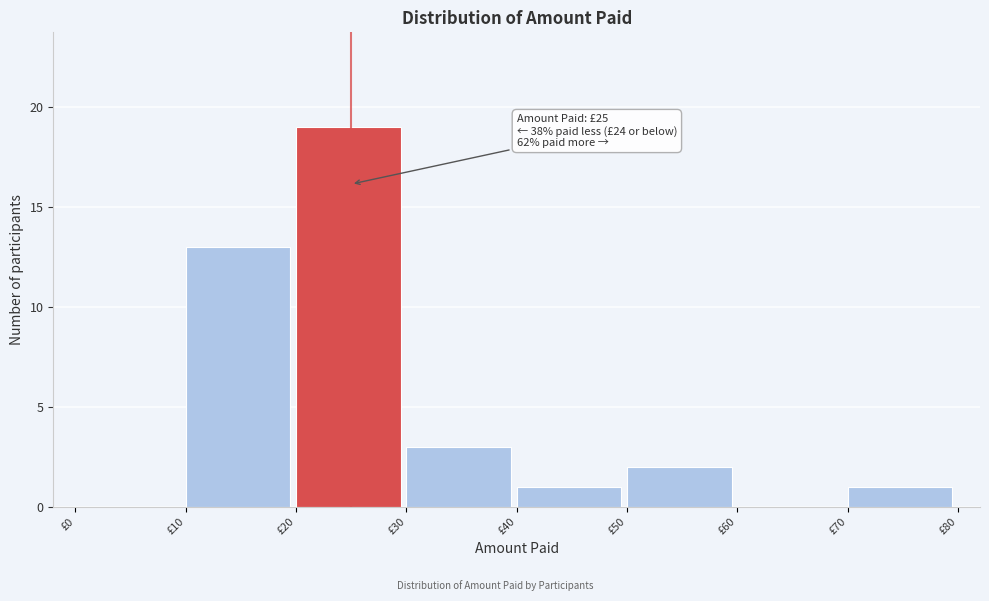

Over which range of the x-axis is the bar tallest?

20 to 30